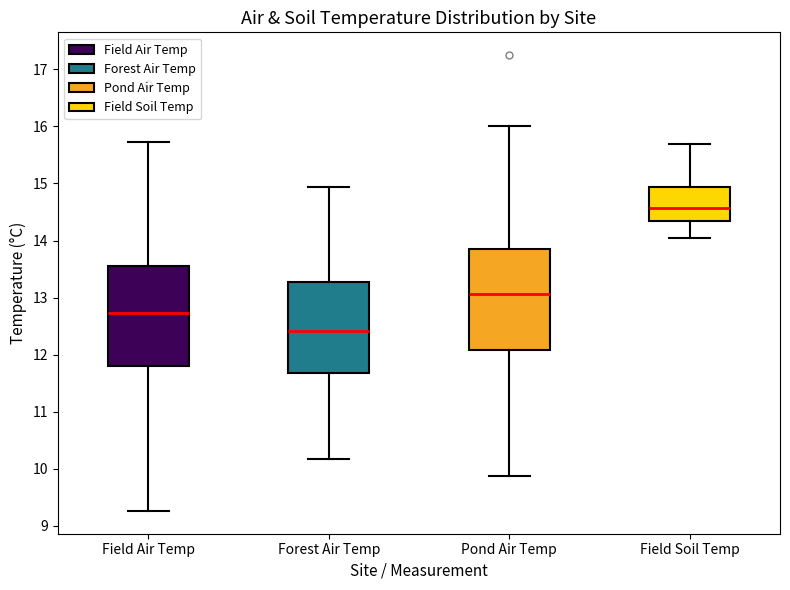

Which box has the highest median line?

Field Soil Temp